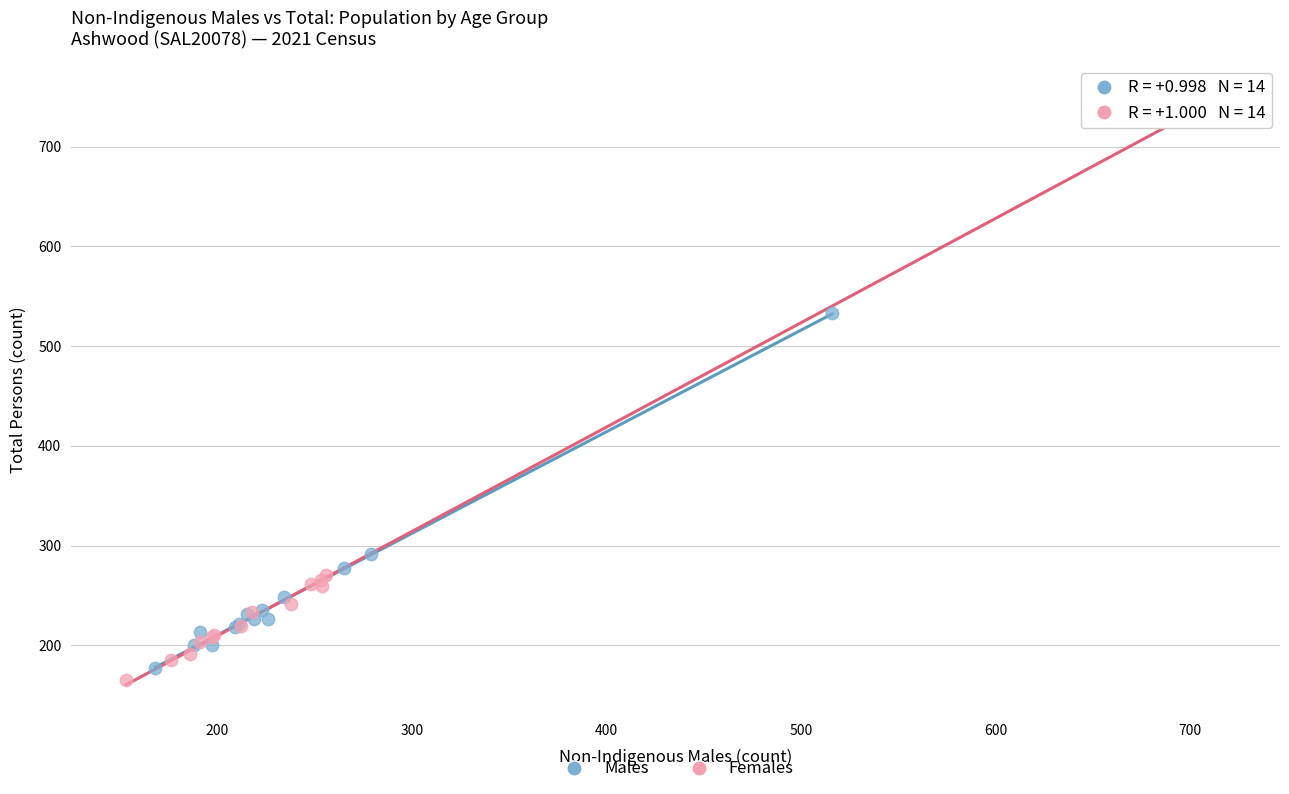

Which series has the largest Y range (max minus min)?

Females